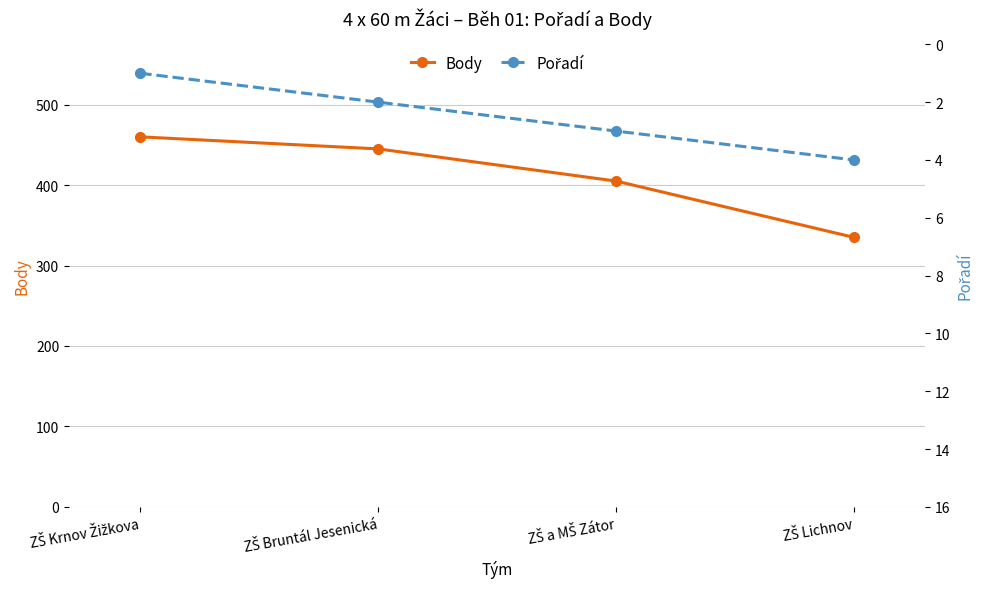

What are all the series names shown in the legend?

Body, Pořadí